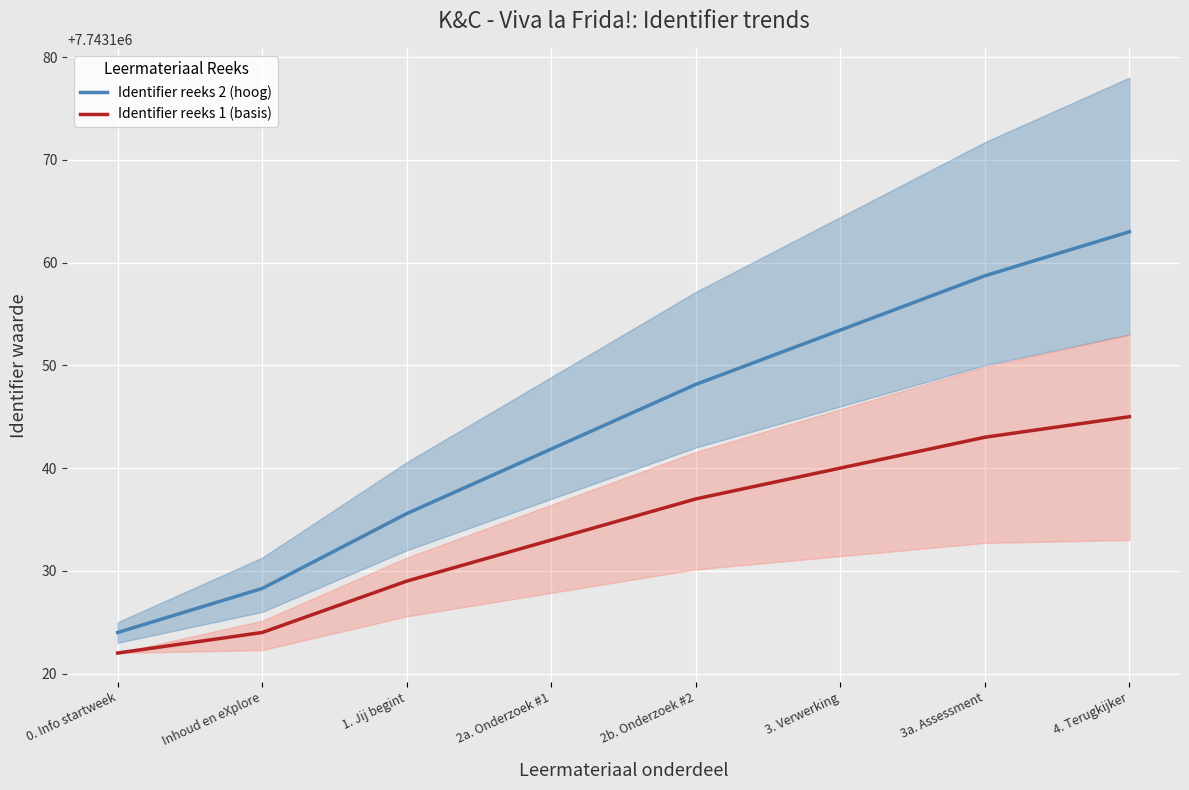

How many data points does each series have?

8